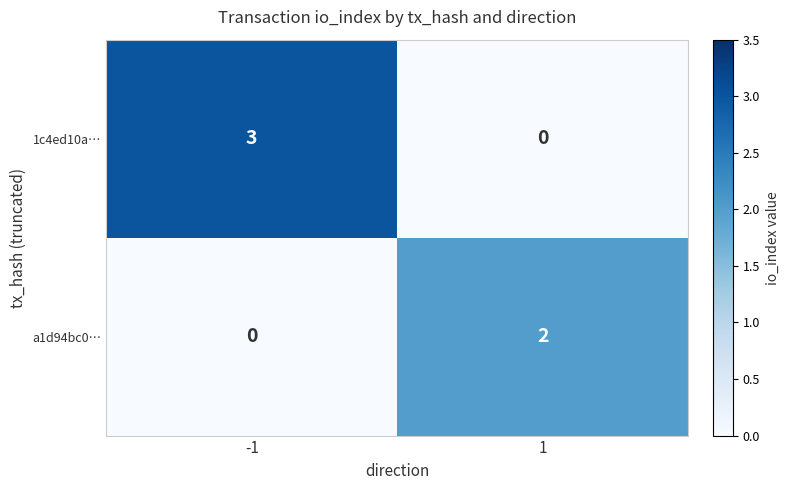

What is the difference between the maximum and minimum values in the 1c4ed10a… series?

3